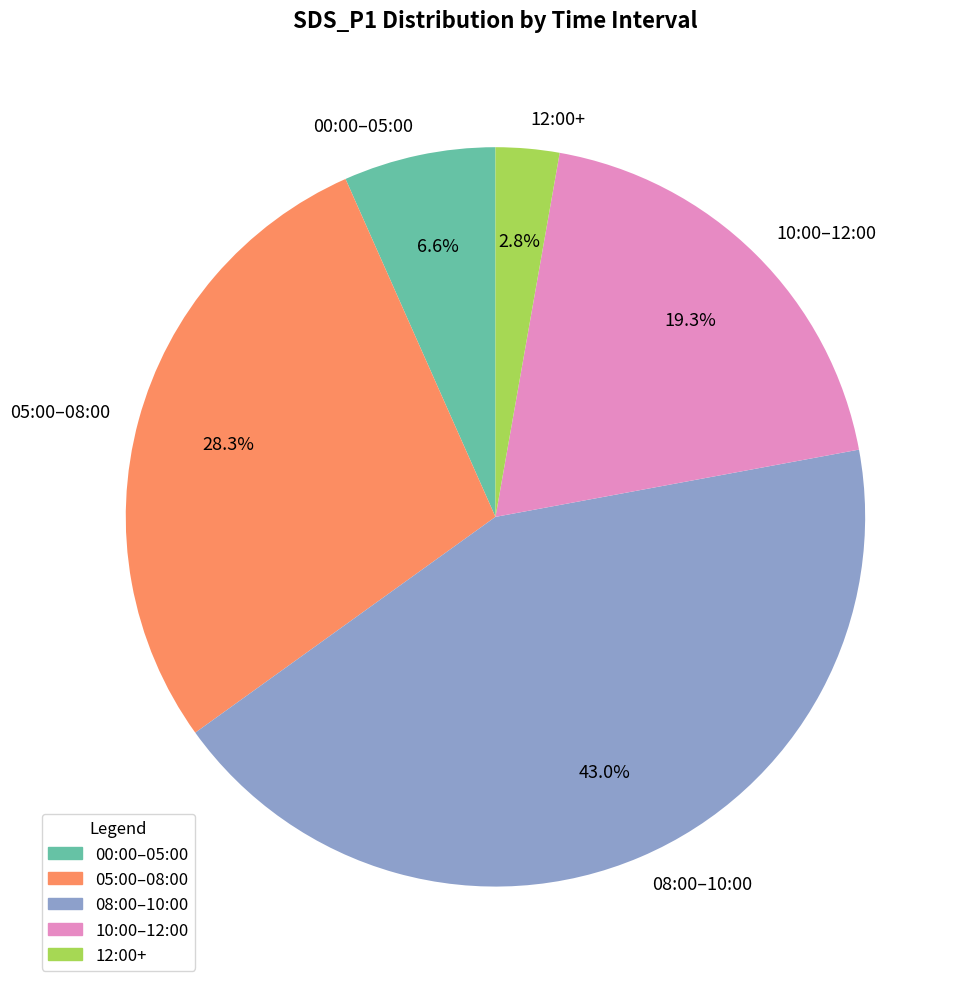

Between 05:00–08:00 and 00:00–05:00, which is larger?

05:00–08:00